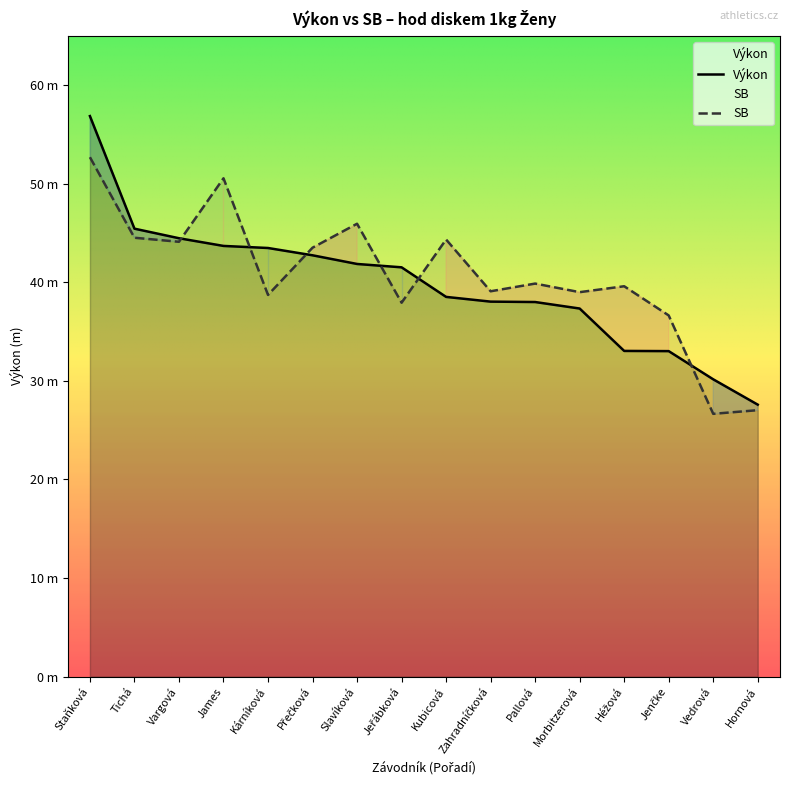

What are all the series names shown in the legend?

Výkon, SB